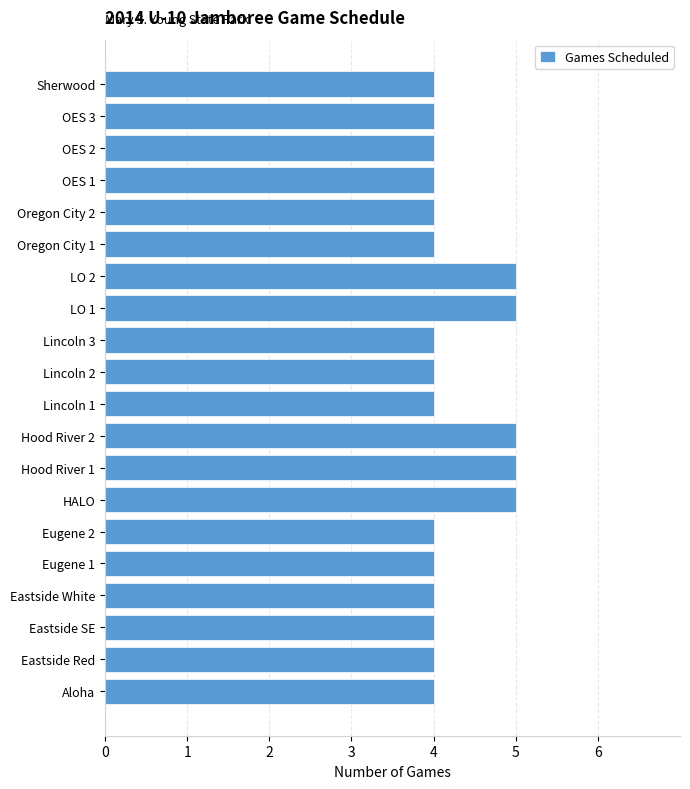

What is the ratio of the value at OES 3 to the value at Hood River 1?

0.8